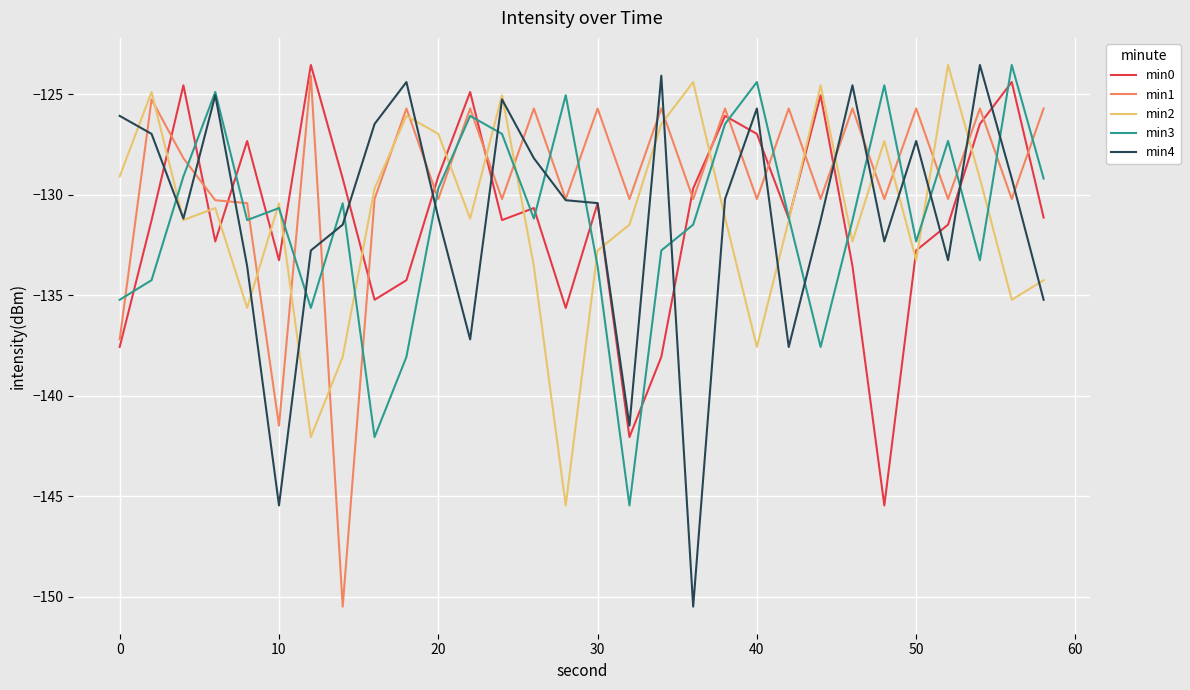

What is the average value of the min3 series?

-131.2